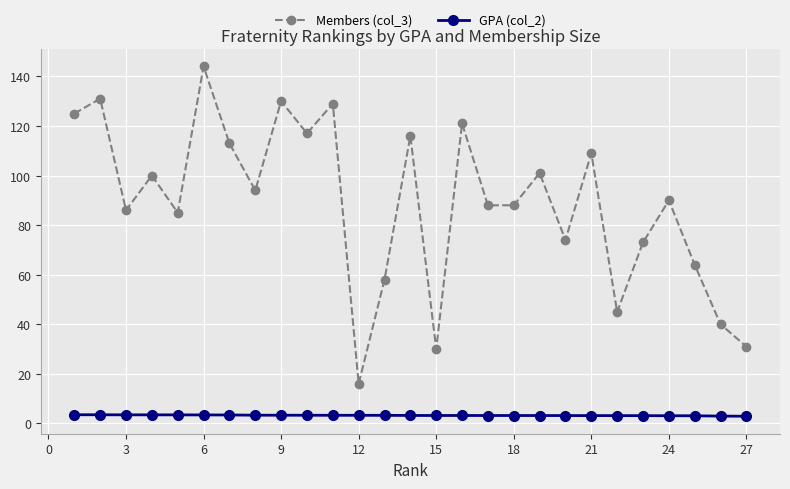

Which series has the largest range (max minus min)?

Members (col_3)